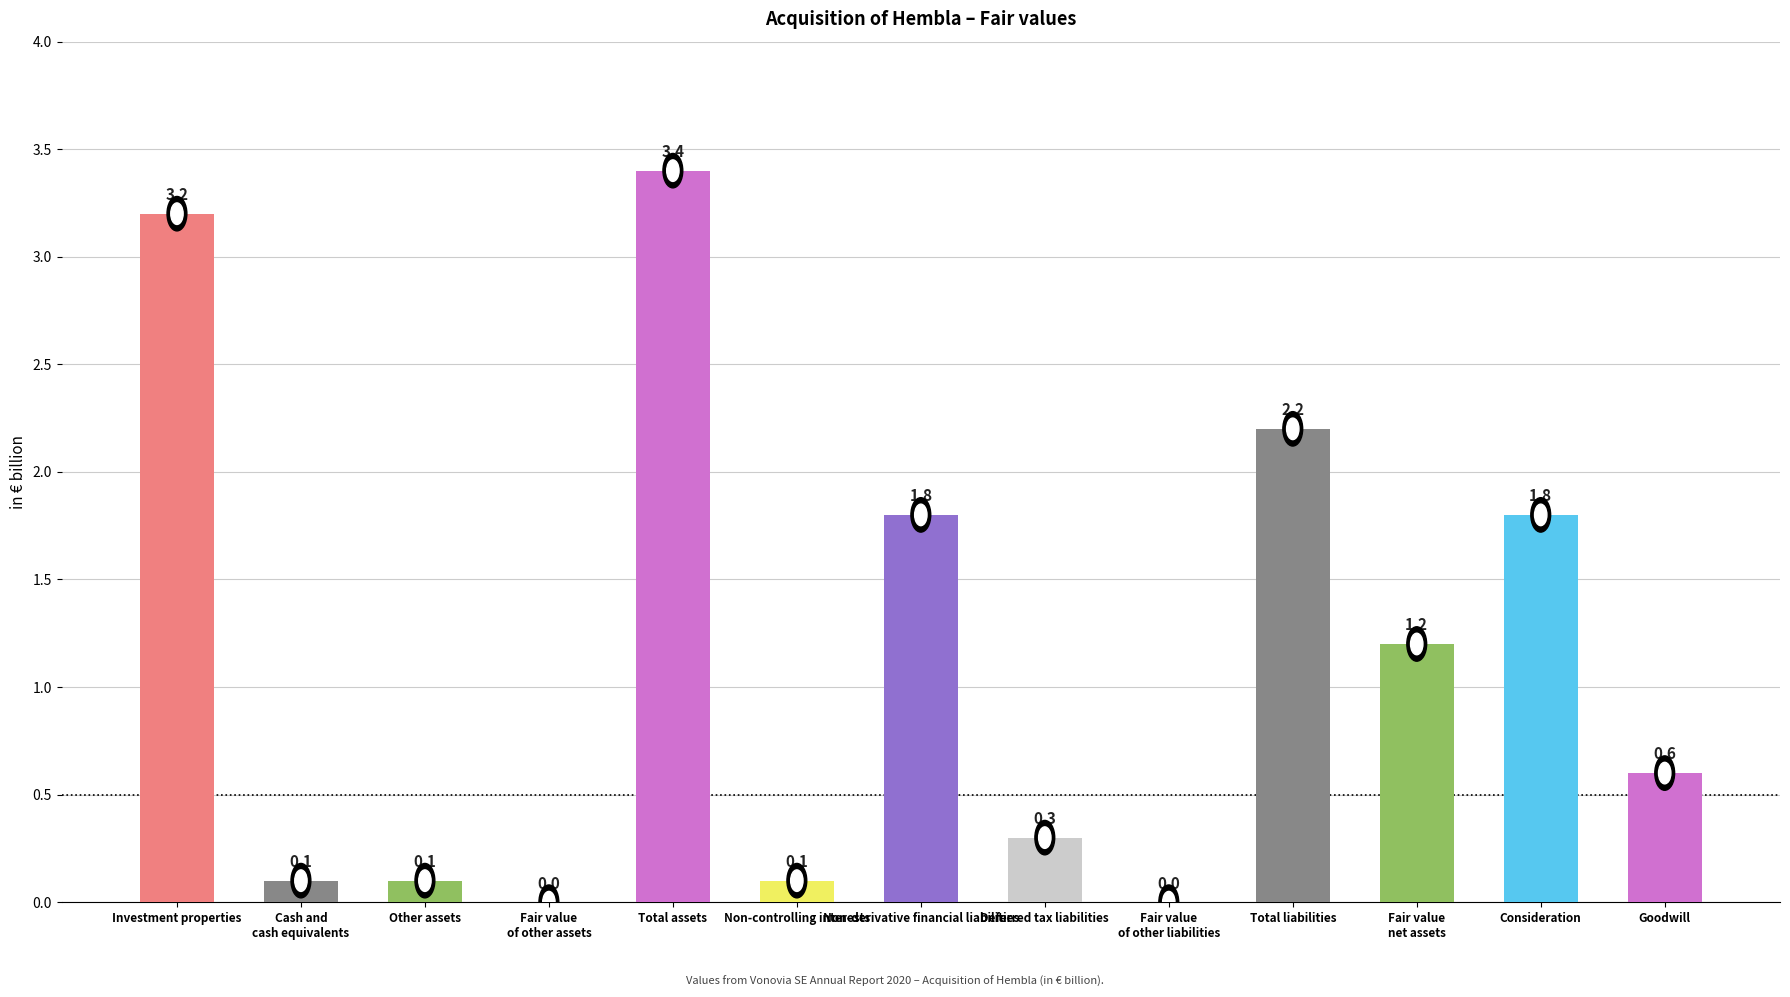

What is the approximate value at Non-derivative financial liabilities?

1.8